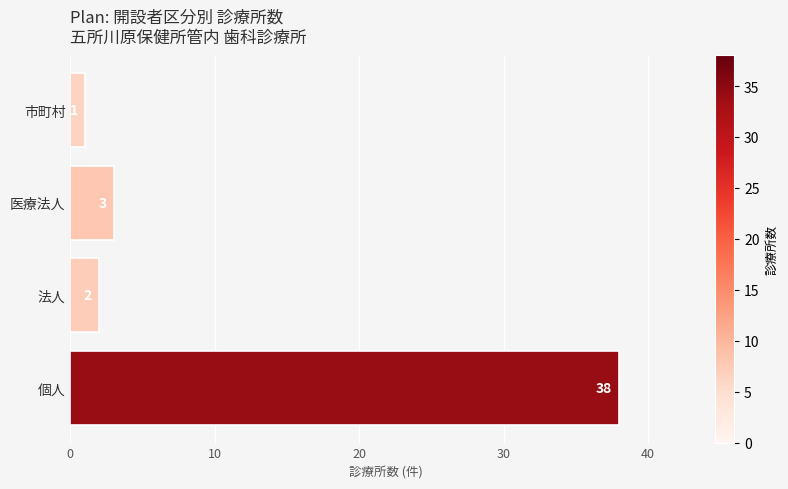

What is the change in value from 個人 to 医療法人?

-35